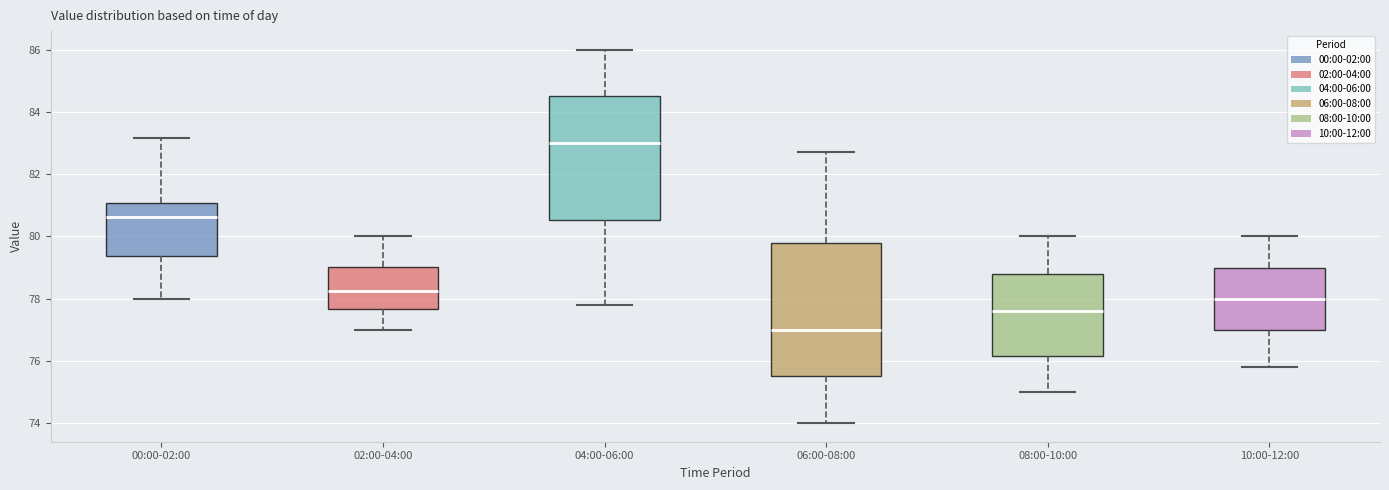

Reading left to right, transcribe this box plot: for each box, give where its median line is, the range the box spans, and where its two whiskers end, as read against the y-axis. The values are not printed on the chart, so give them approximately, as read against the axis.

00:00-02:00: median 80.6, box 79.4 to 81.0, whiskers 78.0 to 83.2
02:00-04:00: median 78.2, box 77.6 to 79.0, whiskers 77.0 to 80.0
04:00-06:00: median 83.0, box 80.6 to 84.6, whiskers 77.8 to 86.0
06:00-08:00: median 77.0, box 75.6 to 79.8, whiskers 74.0 to 82.8
08:00-10:00: median 77.6, box 76.2 to 78.8, whiskers 75.0 to 80.0
10:00-12:00: median 78.0, box 77.0 to 79.0, whiskers 75.8 to 80.0